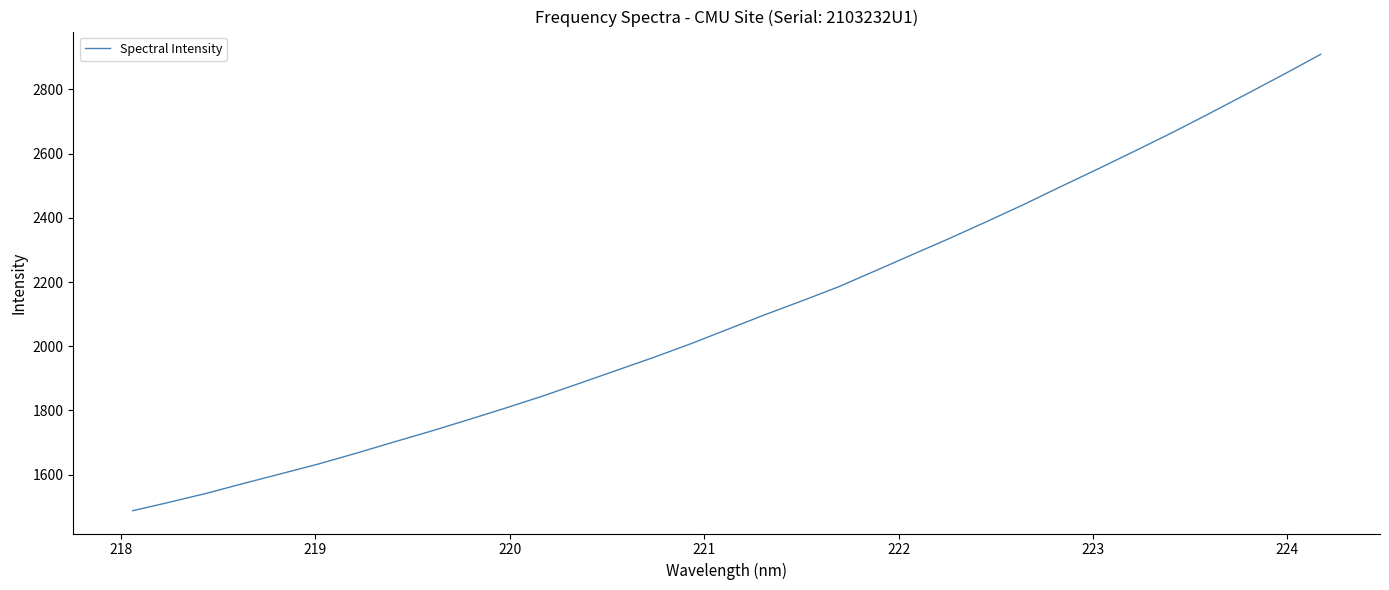

What is the minimum value shown in the chart?

1487.6